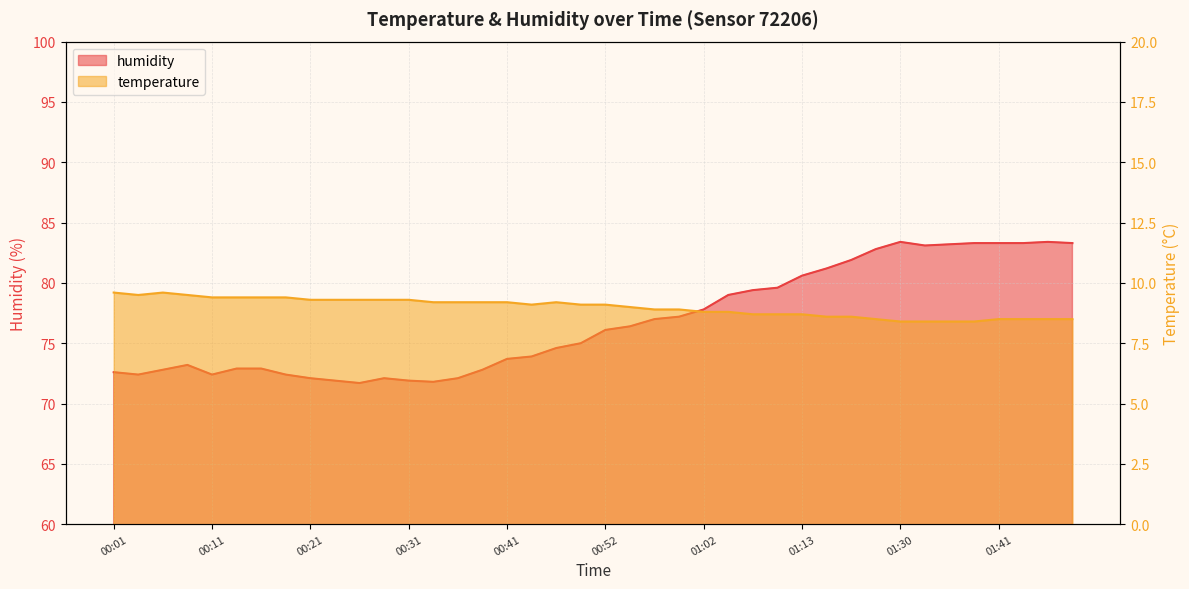

Which category has the highest value in the humidity series?

01:30